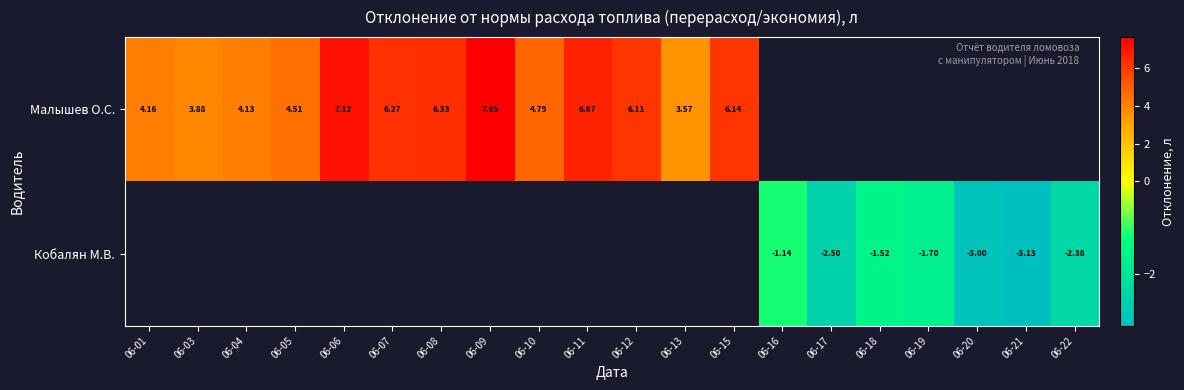

Is the value of Кобалян М.В. at 06-18 greater than the value of Малышев О.С. at 06-04?

No